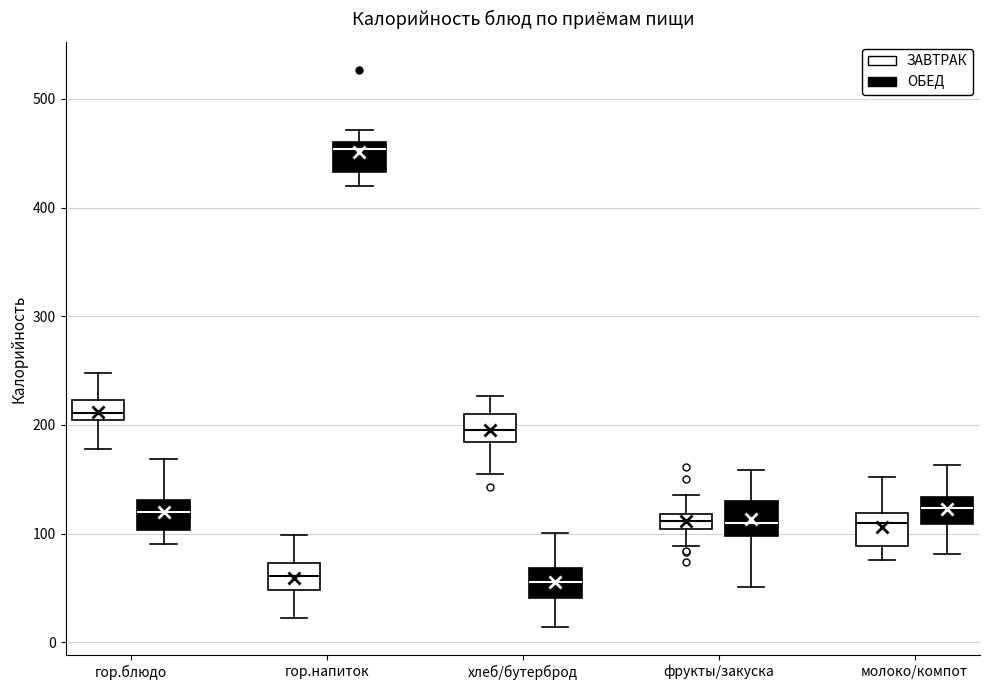

Where does the median line of the box for молоко/компот (ЗАВТРАК) sit on the y-axis? The values are not printed on the chart, so give them approximately, as read against the axis.

110